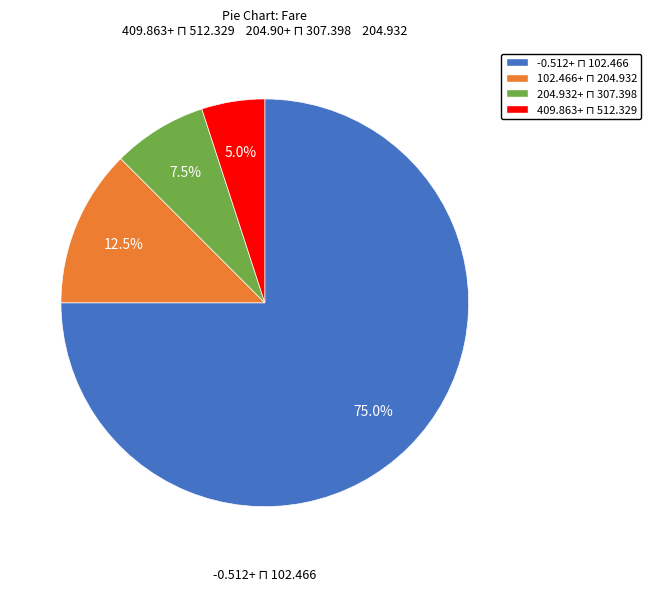

Is there any slice that represents more than half of the pie?

Yes